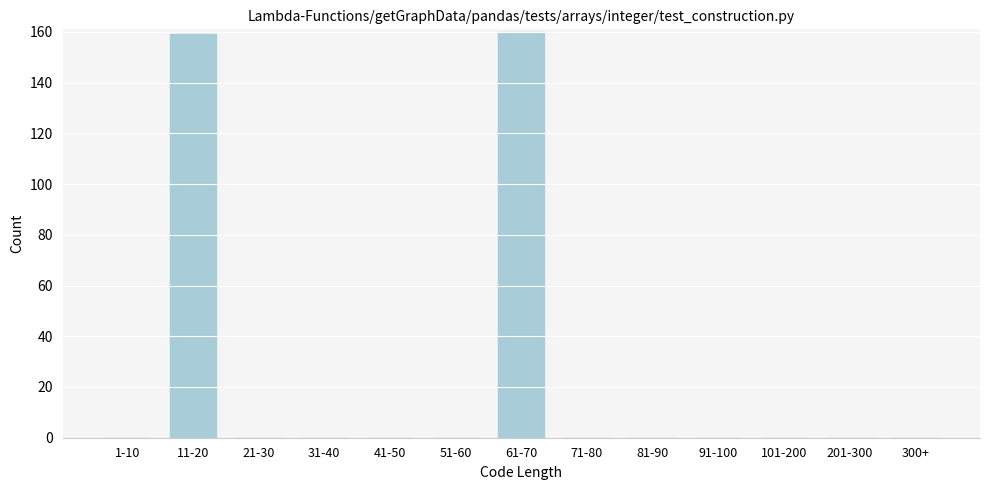

Reading left to right, list all the values displayed in this chart.

1-10=0	11-20=159	21-30=0	31-40=0	41-50=0	51-60=0	61-70=160	71-80=0	81-90=0	91-100=0	101-200=0	201-300=0	300+=0